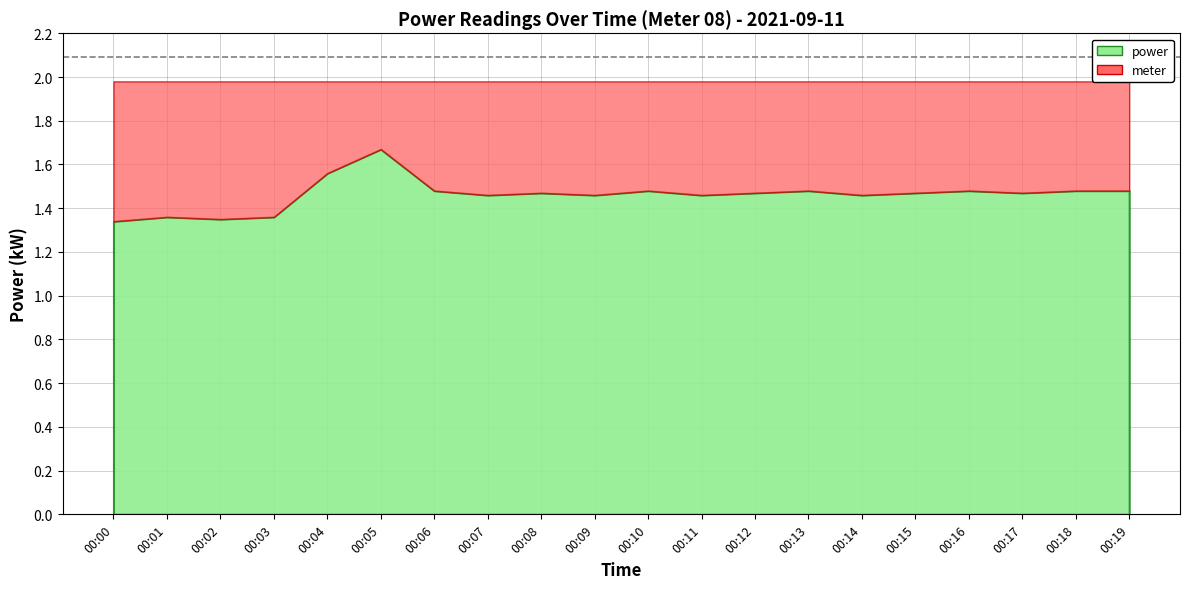

List the labels in order of value, smallest first.

00:00, 00:02, 00:01, 00:03, 00:07, 00:09, 00:11, 00:14, 00:08, 00:12, 00:15, 00:17, 00:06, 00:10, 00:13, 00:16, 00:18, 00:19, 00:04, 00:05